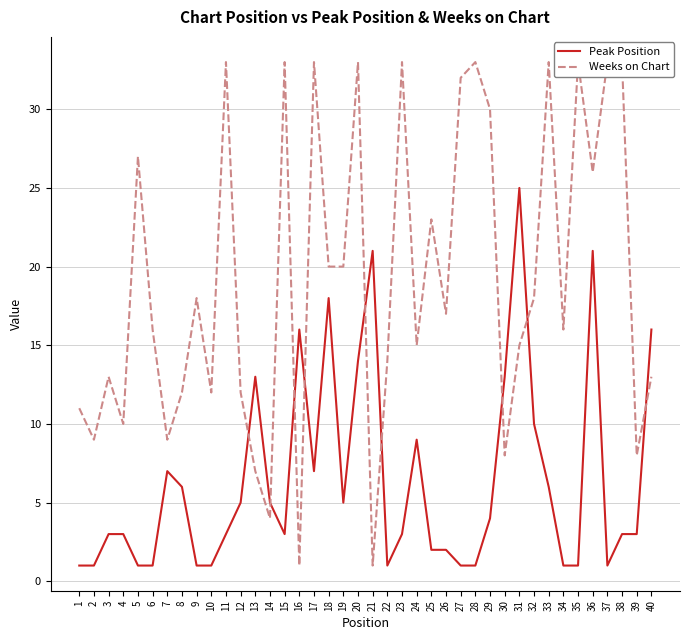

At how many categories does at least one series exceed 20?

17